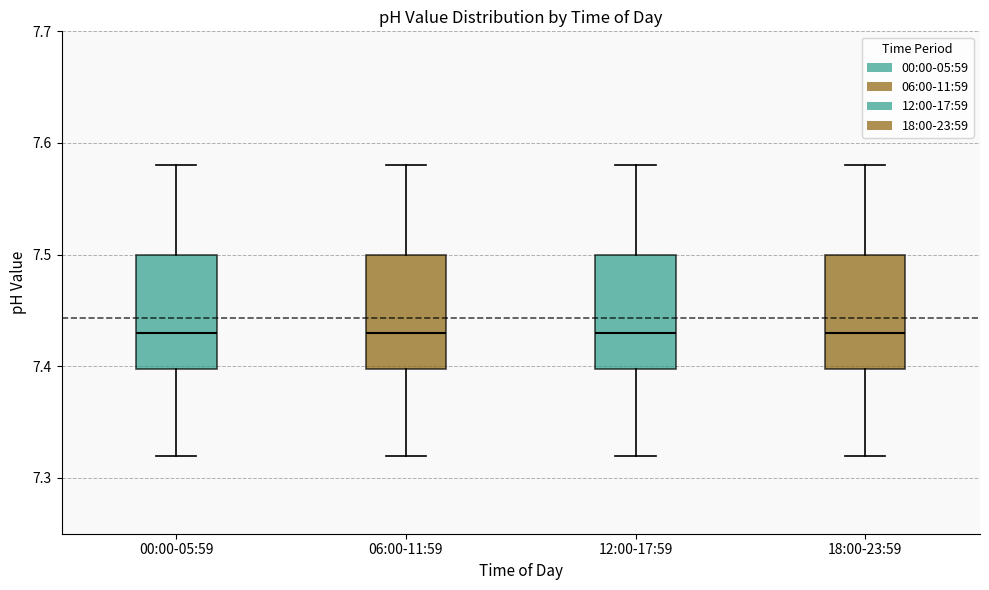

Reading left to right, read every box against the y-axis: the position of its median line, the range the box covers, and the ends of its whiskers. The values are not printed on the chart, so give them approximately, as read against the axis.

00:00-05:59: median 7.43, box 7.40 to 7.50, whiskers 7.32 to 7.58
06:00-11:59: median 7.43, box 7.40 to 7.50, whiskers 7.32 to 7.58
12:00-17:59: median 7.43, box 7.40 to 7.50, whiskers 7.32 to 7.58
18:00-23:59: median 7.43, box 7.40 to 7.50, whiskers 7.32 to 7.58